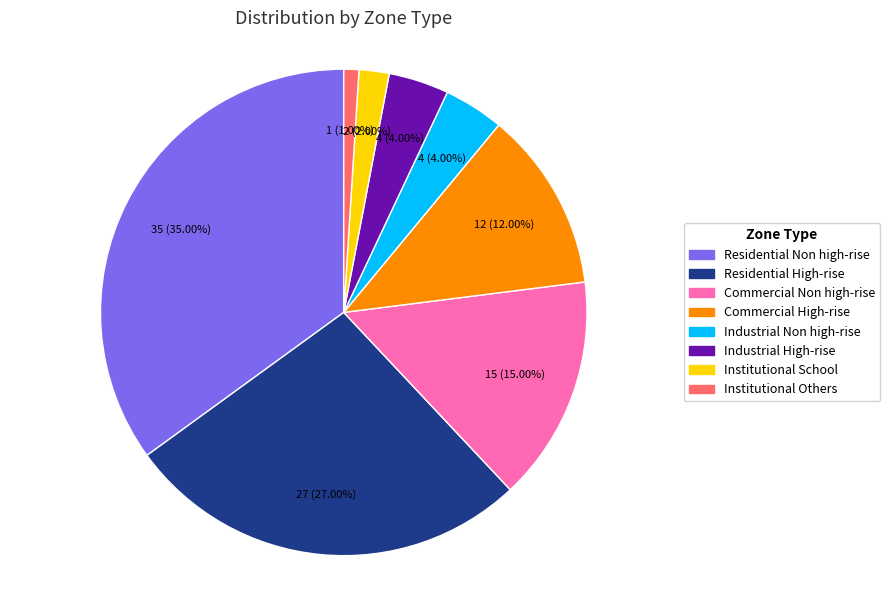

Does Institutional Others account for over 50% of the chart?

No